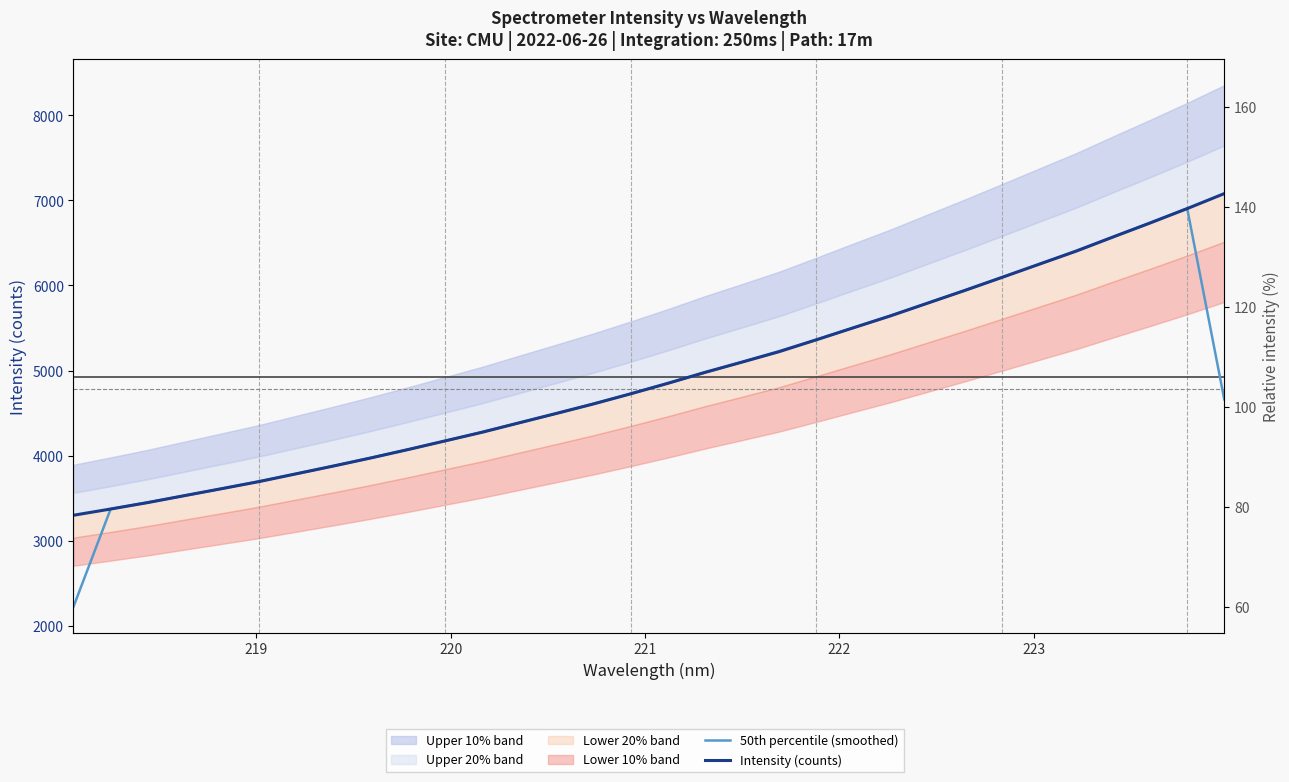

How many values in the 50th percentile (smoothed) series are below 4727?

16